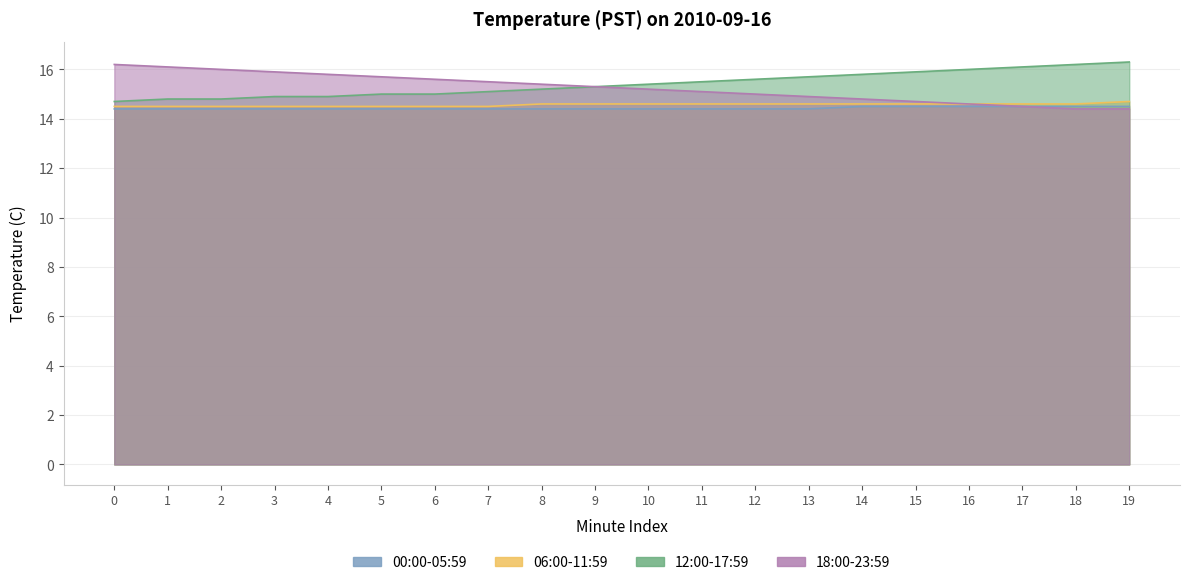

List the labels in order of 18:00-23:59 value, largest first.

0, 1, 2, 3, 4, 5, 6, 7, 8, 9, 10, 11, 12, 13, 14, 15, 16, 17, 18, 19